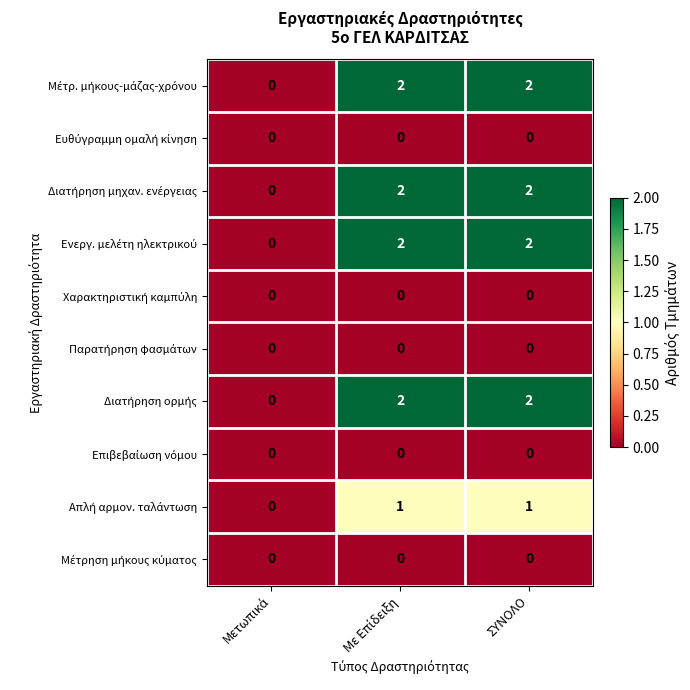

What is the spread (max minus min) of values at ΣΥΝΟΛΟ?

2